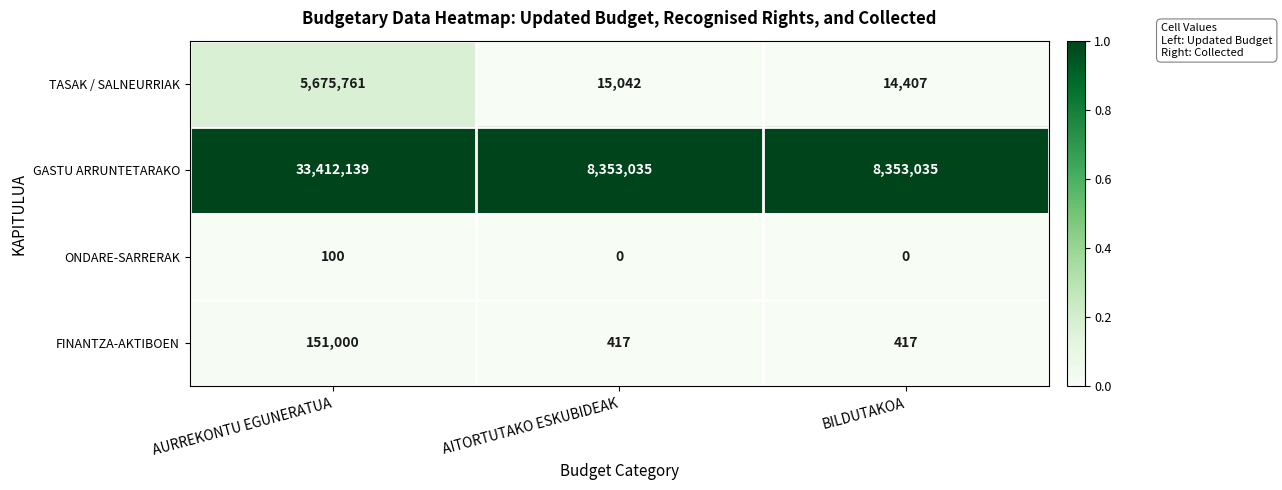

What is the average value of the TASAK / SALNEURRIAK series?

1901737